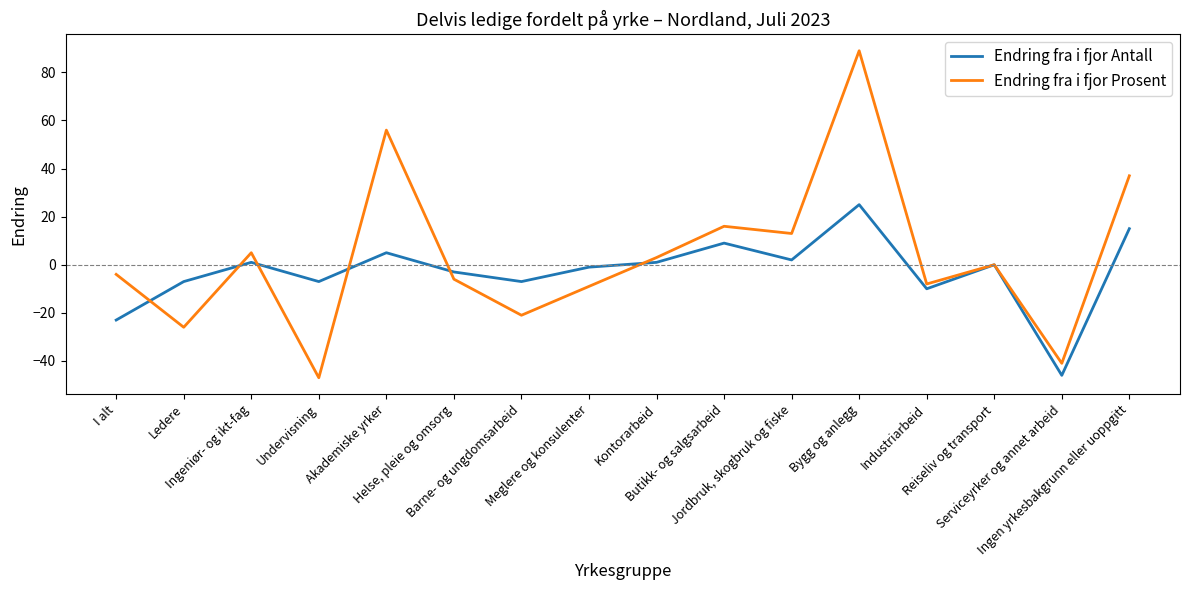

Reading left to right, what are all the values shown in this chart?

Endring fra i fjor Antall: I alt=-23	Ledere=-7	Ingeniør- og ikt-fag=1	Undervisning=-7	Akademiske yrker=5	Helse, pleie og omsorg=-3	Barne- og ungdomsarbeid=-7	Meglere og konsulenter=-1	Kontorarbeid=1	Butikk- og salgsarbeid=9	Jordbruk, skogbruk og fiske=2	Bygg og anlegg=25	Industriarbeid=-10	Reiseliv og transport=0	Serviceyrker og annet arbeid=-46	Ingen yrkesbakgrunn eller uoppgitt=15
Endring fra i fjor Prosent: I alt=-4	Ledere=-26	Ingeniør- og ikt-fag=5	Undervisning=-47	Akademiske yrker=56	Helse, pleie og omsorg=-6	Barne- og ungdomsarbeid=-21	Meglere og konsulenter=-9	Kontorarbeid=3	Butikk- og salgsarbeid=16	Jordbruk, skogbruk og fiske=13	Bygg og anlegg=89	Industriarbeid=-8	Reiseliv og transport=0	Serviceyrker og annet arbeid=-41	Ingen yrkesbakgrunn eller uoppgitt=37